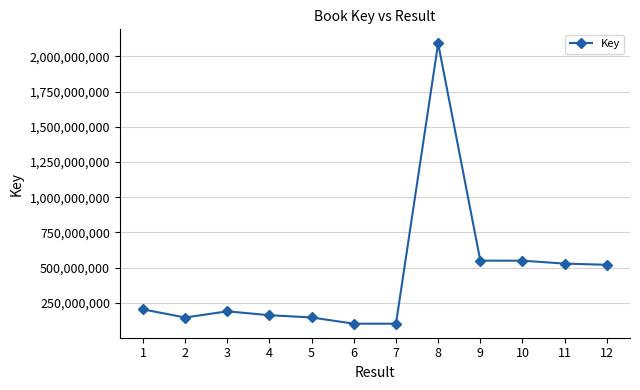

What is the change in value from 10 to 11?

-20929064